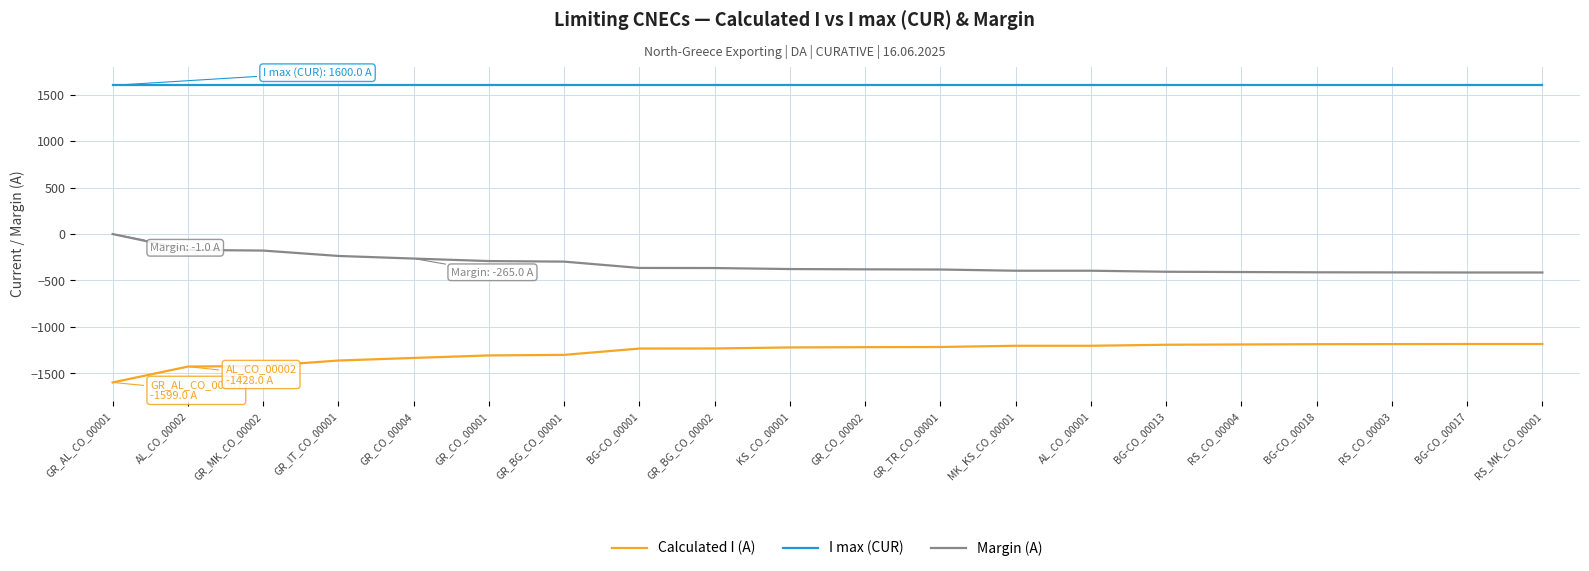

What position from the right is GR_IT_CO_00001?

17